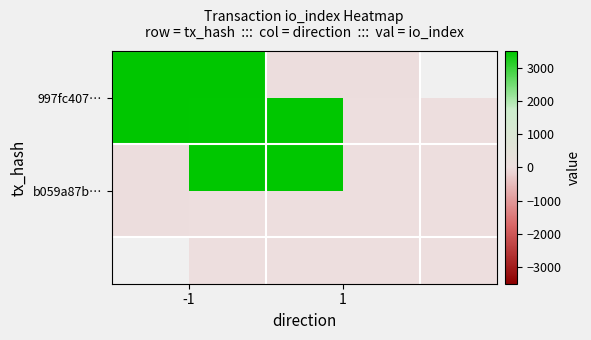

What is the total value across all series at -1?

3501